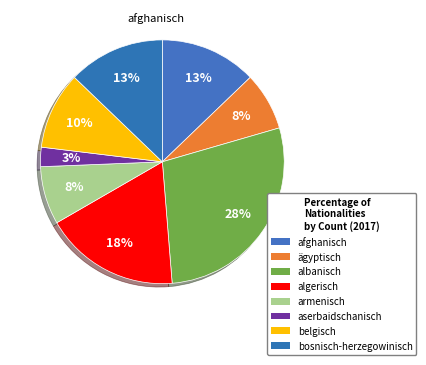

What percentage do afghanisch and algerisch together represent?

30.8%